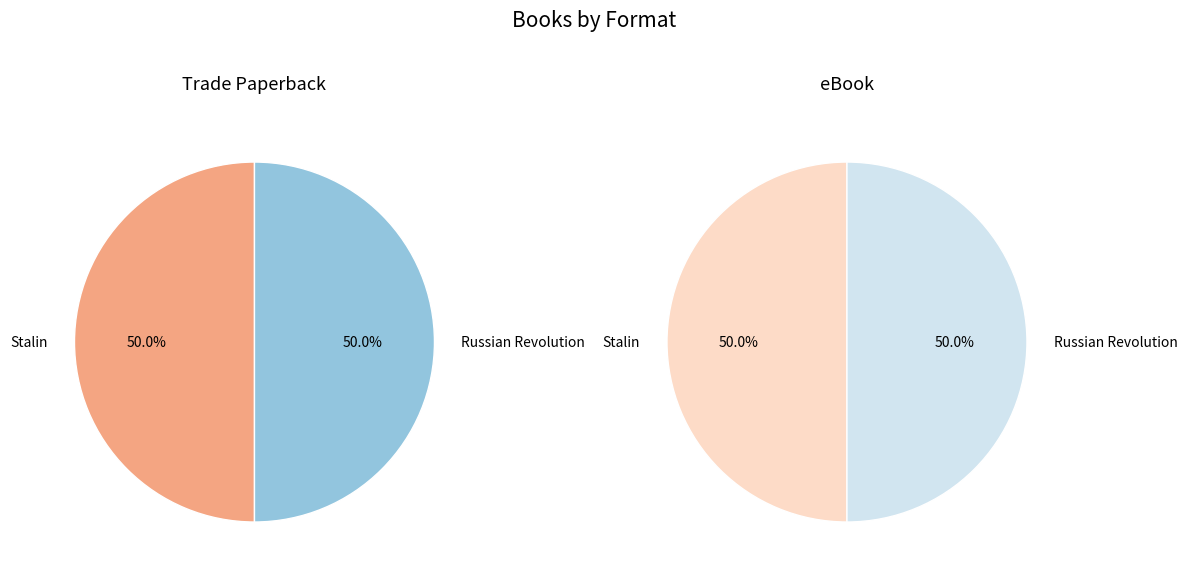

Is Russian Revolution the majority of the pie?

No